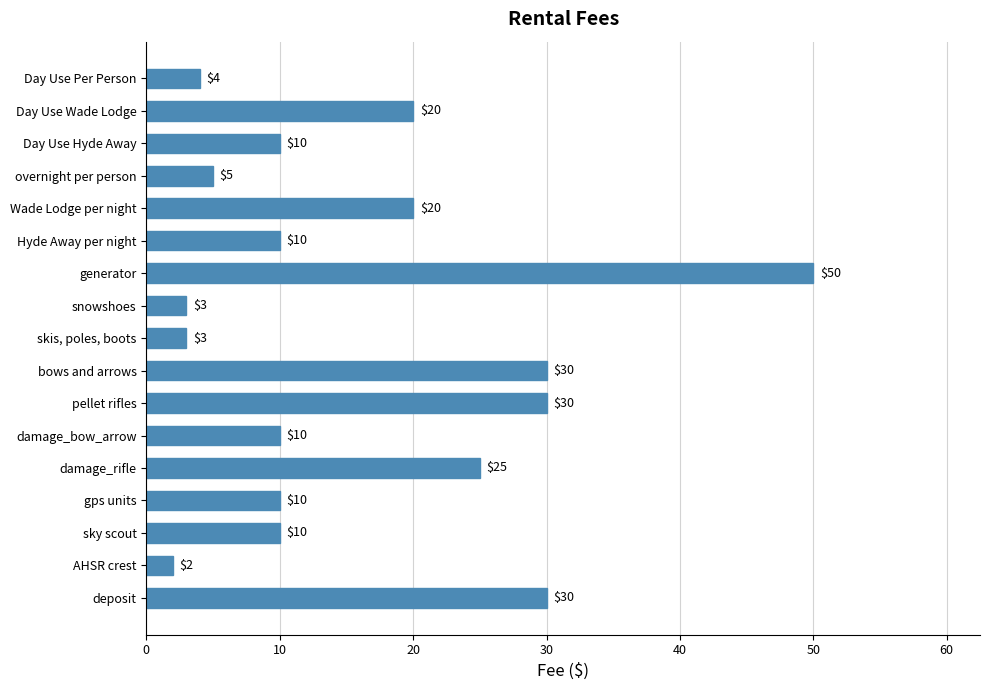

Which category has the highest value across all series?

generator